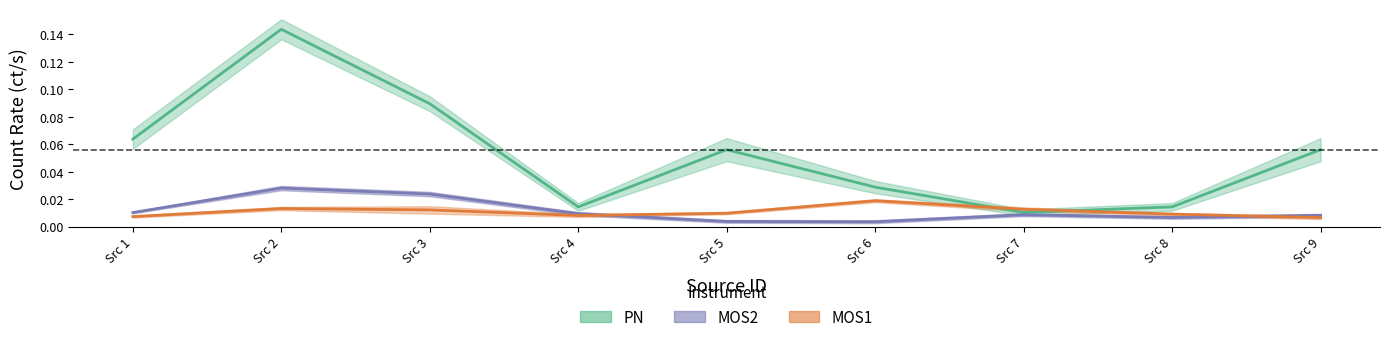

Does the chart display data point markers on the line(s)?

No